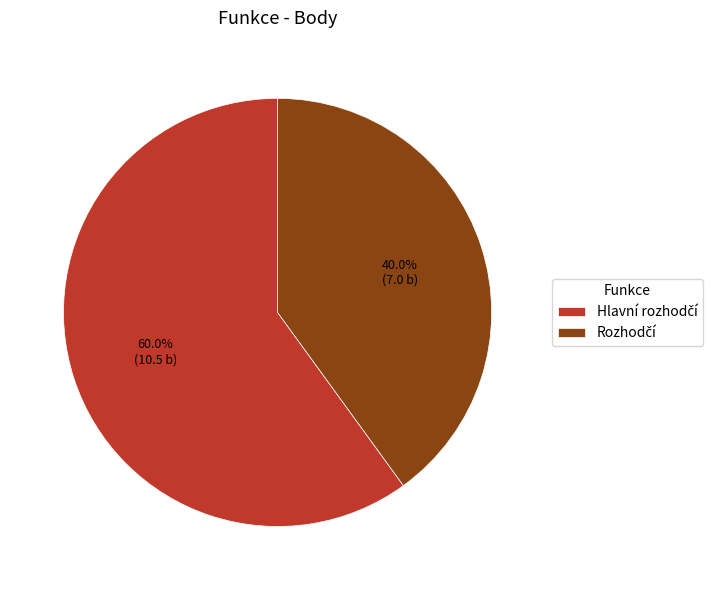

Does any single category account for the majority?

Yes